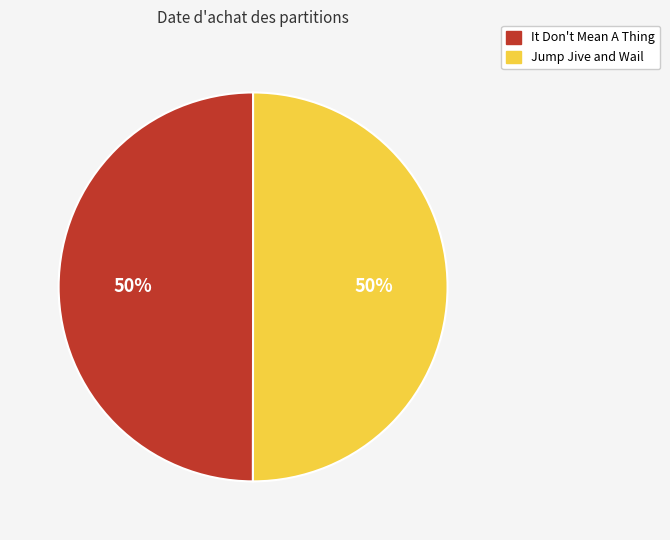

To the nearest percent, what is the average slice percentage?

50%